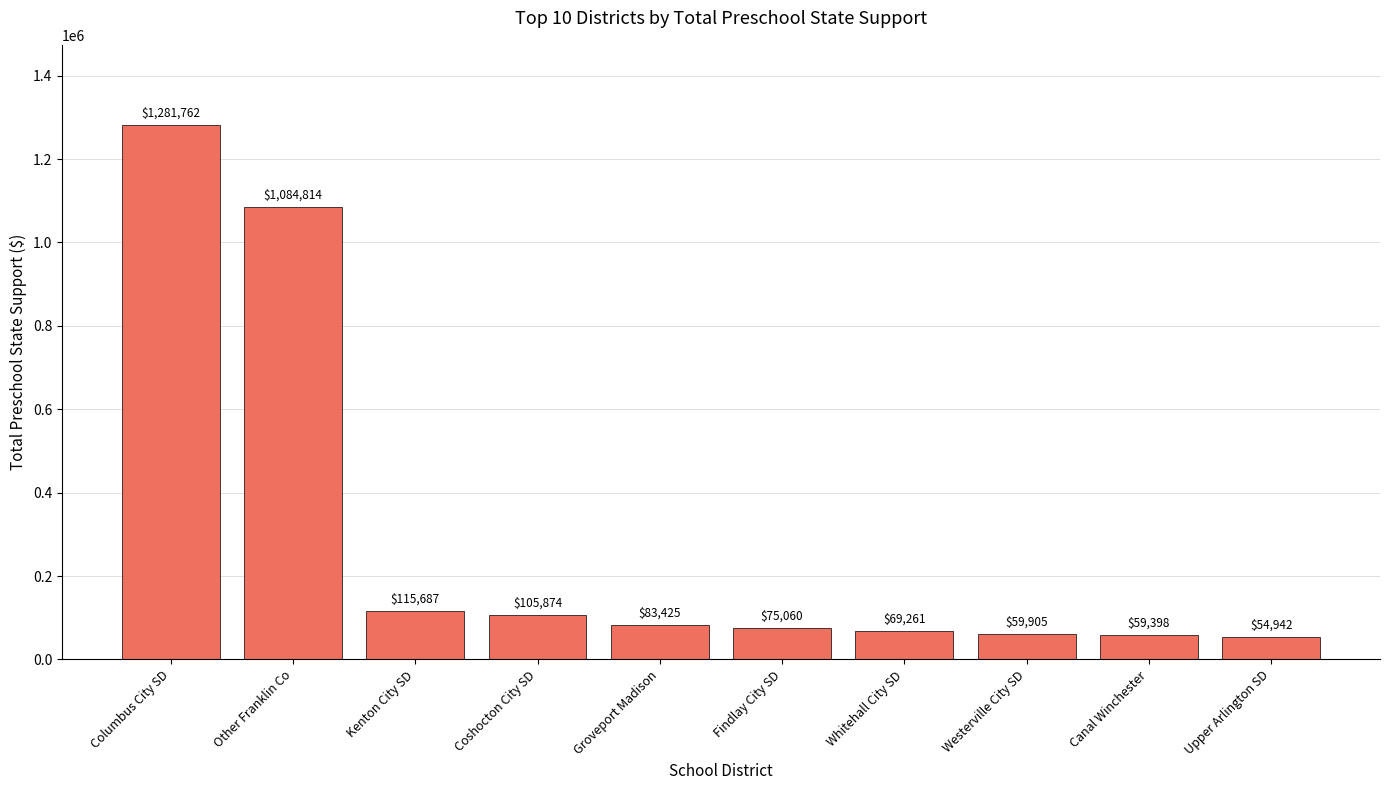

What is the change in value from Other Franklin Co to Findlay City SD?

-1009754.6